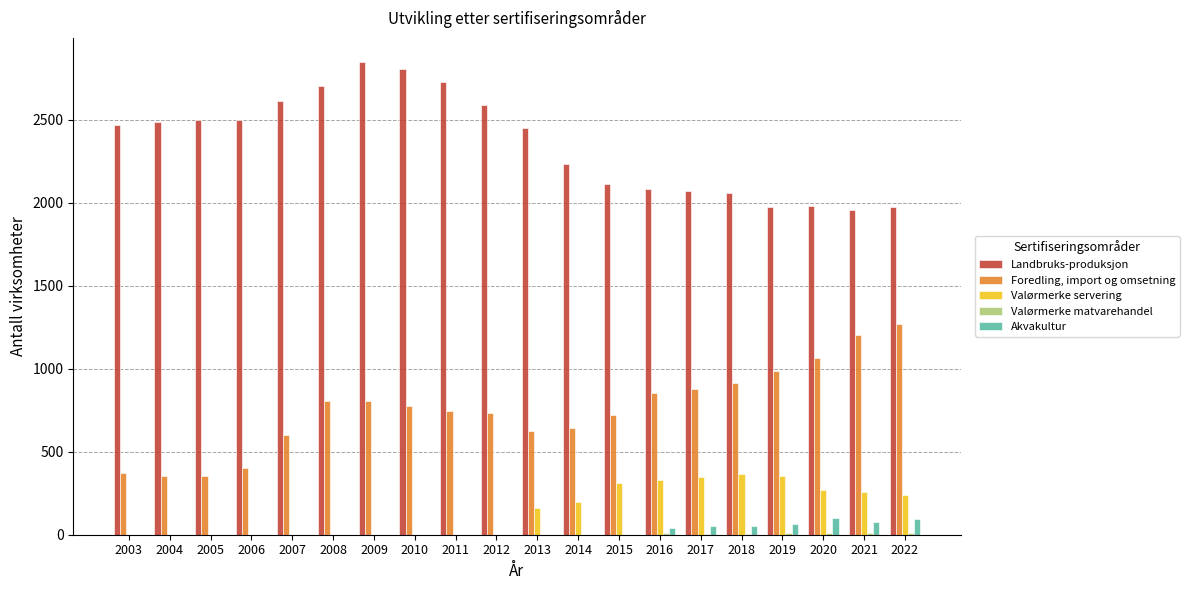

Which series has the largest total across all categories?

Landbruks-produksjon